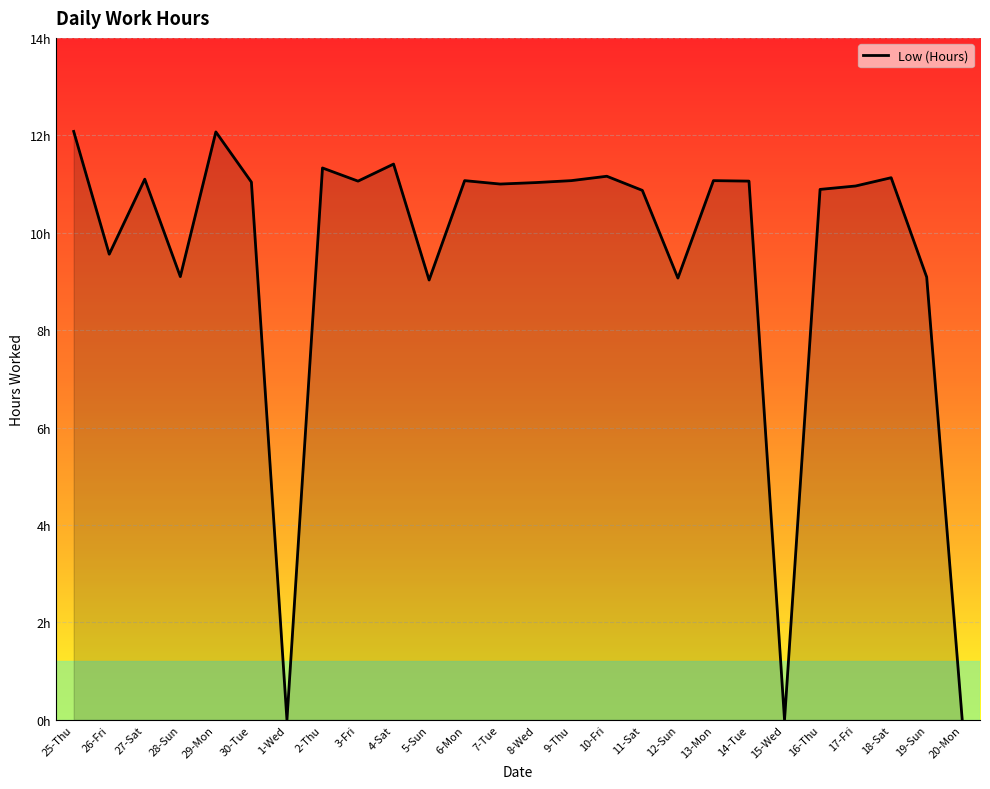

Reading left to right, what are all the values shown in this chart?

25-Thu=12.1	26-Fri=9.6	27-Sat=11.1	28-Sun=9.1	29-Mon=12.1	30-Tue=11.0	1-Wed=0.0	2-Thu=11.3	3-Fri=11.1	4-Sat=11.4	5-Sun=9.0	6-Mon=11.1	7-Tue=11.0	8-Wed=11.0	9-Thu=11.1	10-Fri=11.2	11-Sat=10.9	12-Sun=9.1	13-Mon=11.1	14-Tue=11.1	15-Wed=0.0	16-Thu=10.9	17-Fri=11.0	18-Sat=11.1	19-Sun=9.1	20-Mon=0.0